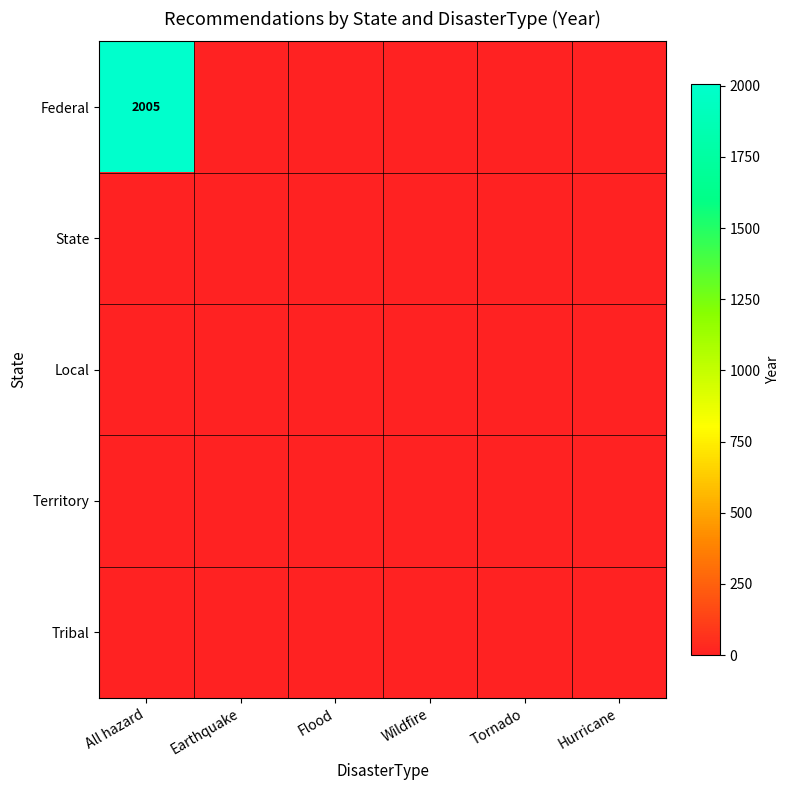

How many categories are shown in the chart?

6